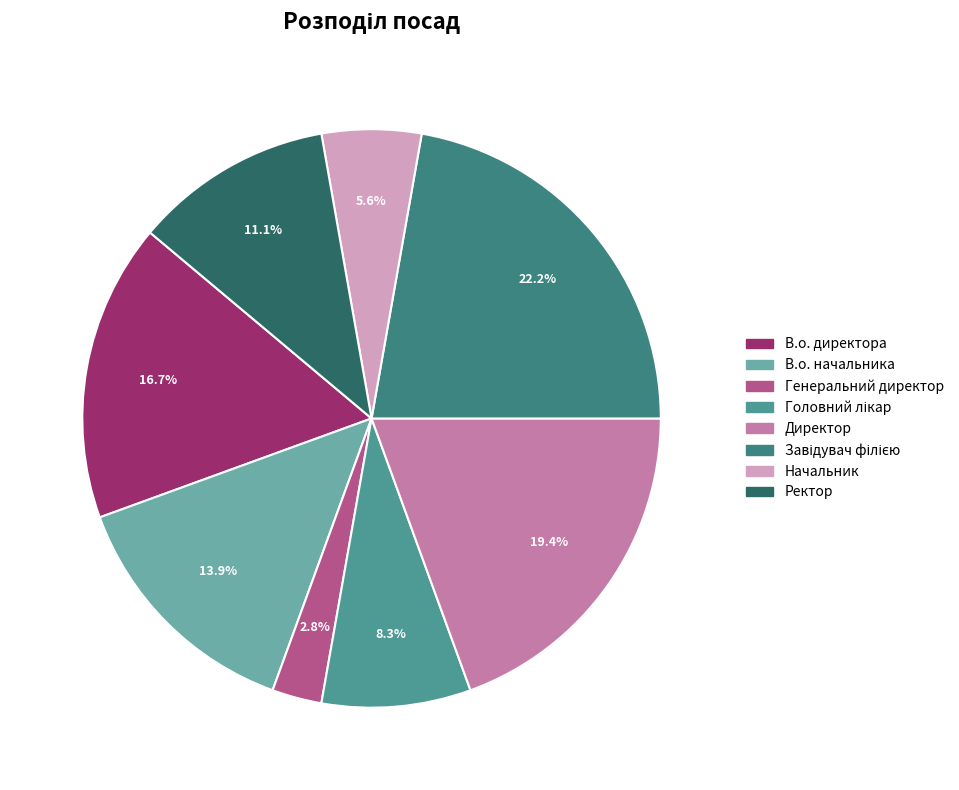

Is Генеральний директор the majority of the pie?

No